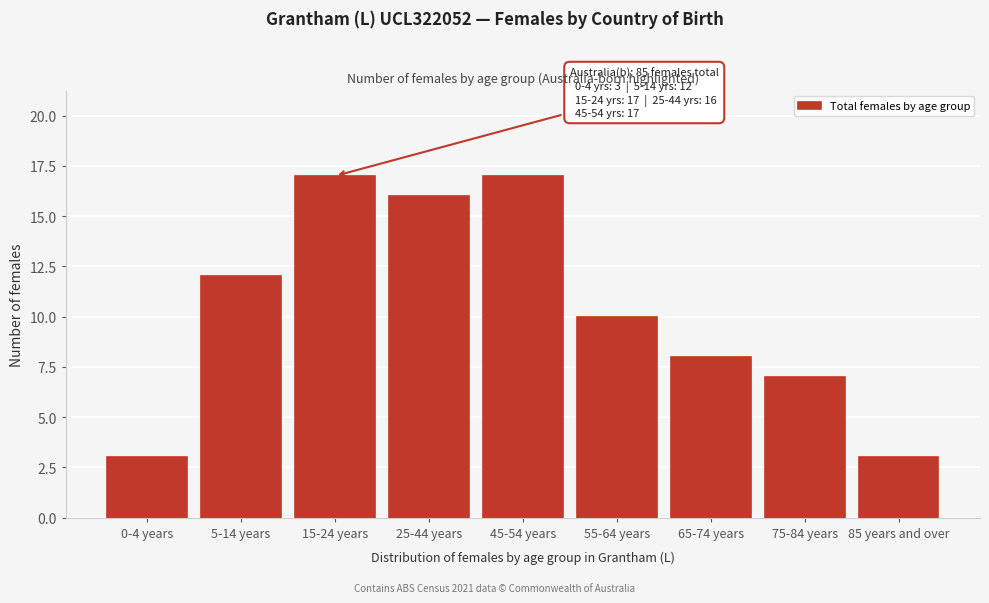

Reading right to left, what are all the values shown in this chart?

85 years and over=3	75-84 years=7	65-74 years=8	55-64 years=10	45-54 years=17	25-44 years=16	15-24 years=17	5-14 years=12	0-4 years=3